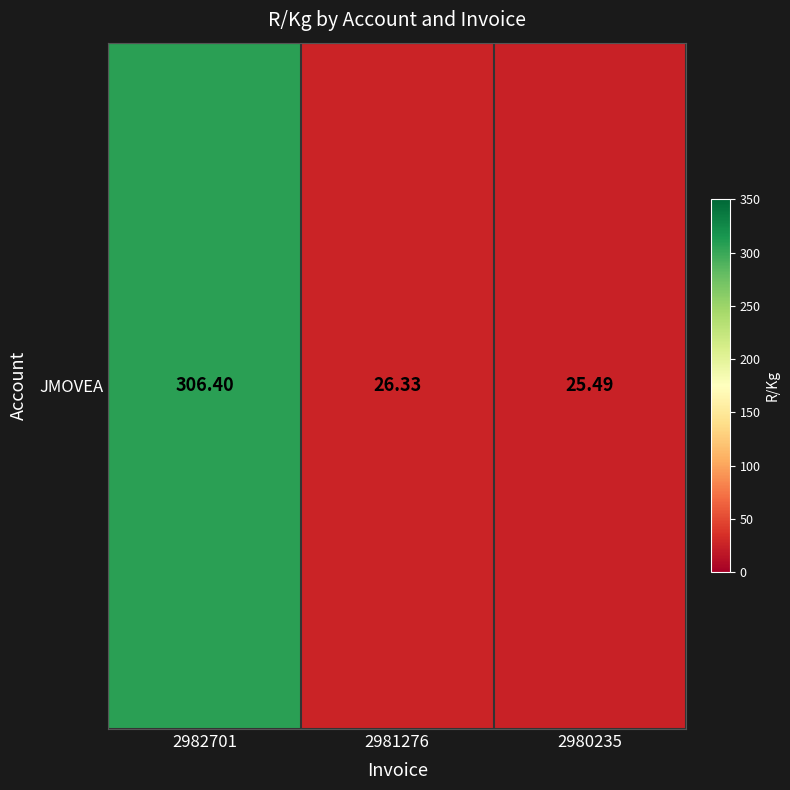

What value does the data have at 2982701?

306.4